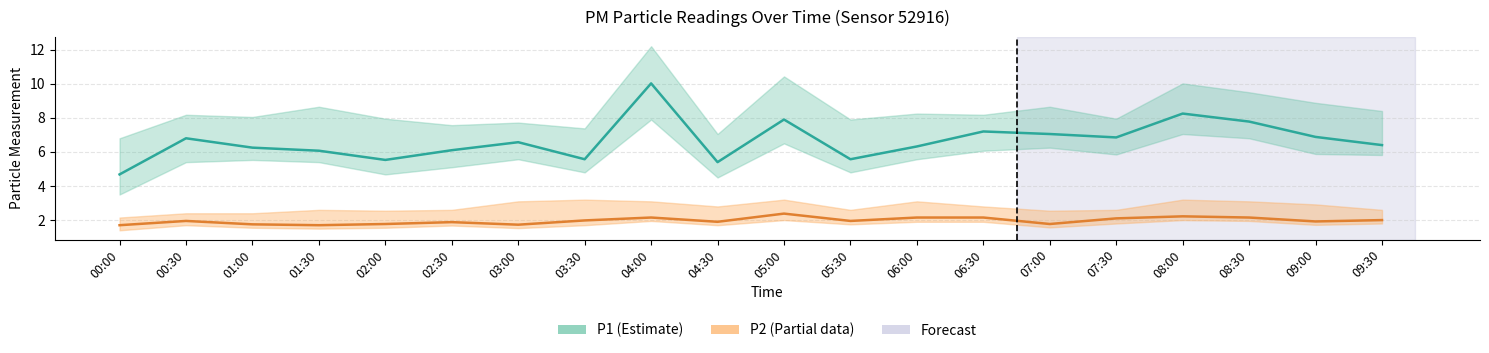

How many interior local peaks does the P1 series have?

6